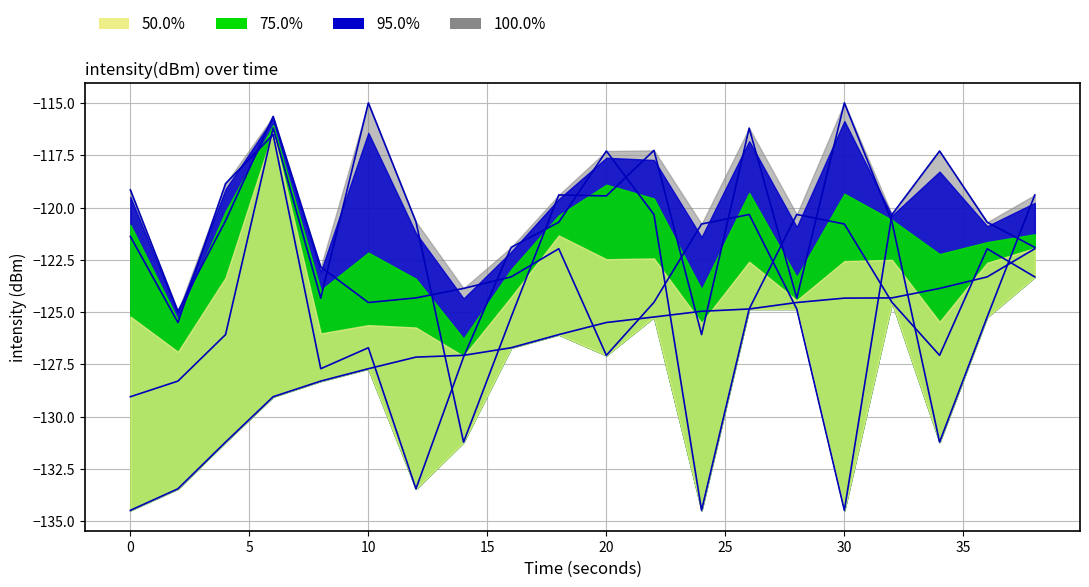

Does the chart display data point markers on the line(s)?

No